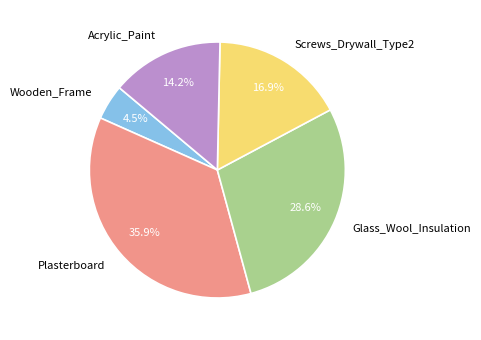

Which category has the smallest portion of the pie?

Wooden_Frame